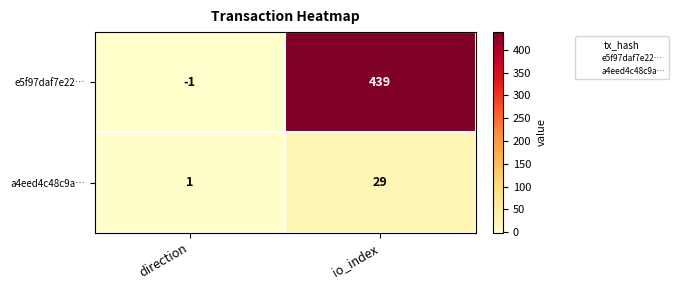

Count the number of categories in the chart.

2